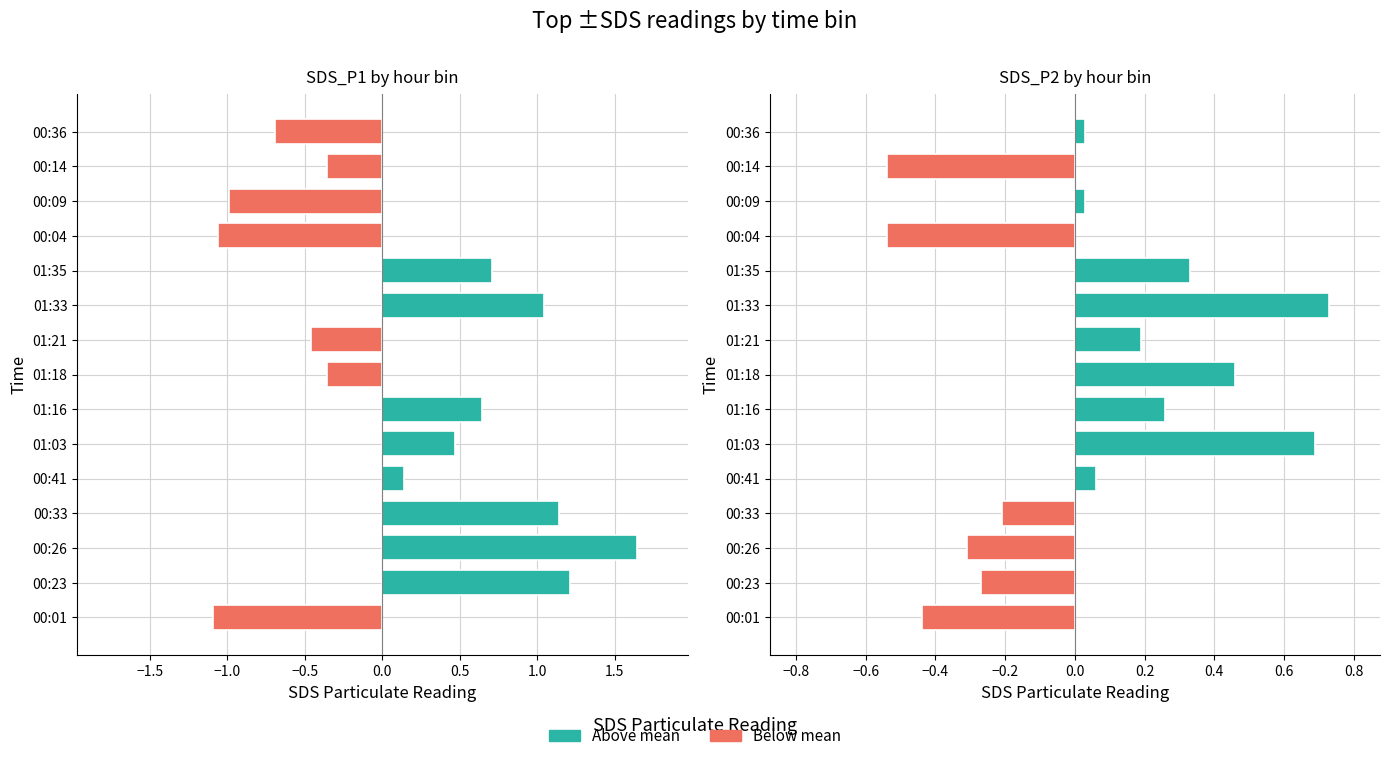

Is it true that values_p2 equals 0.3 at 01:21?

False